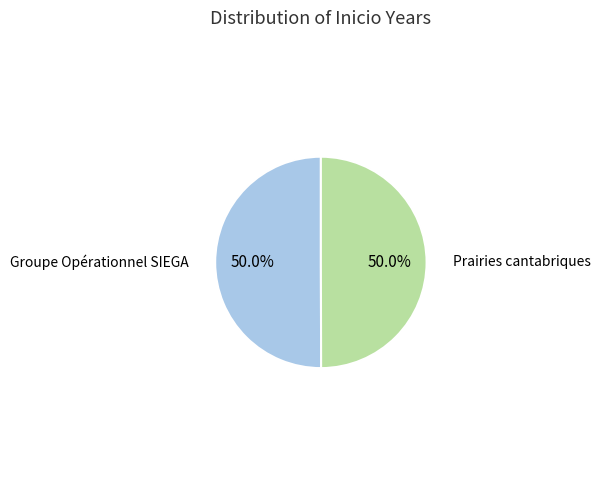

How many slices are in this pie chart?

2